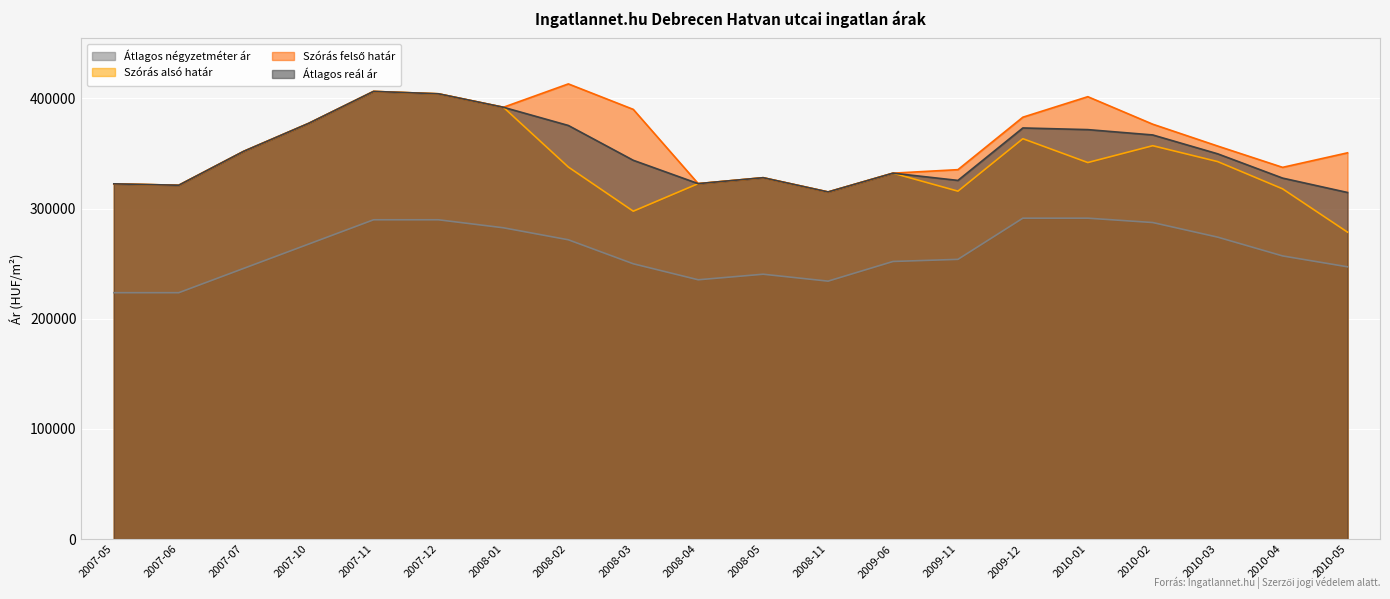

Does the chart display data point markers on the line(s)?

No